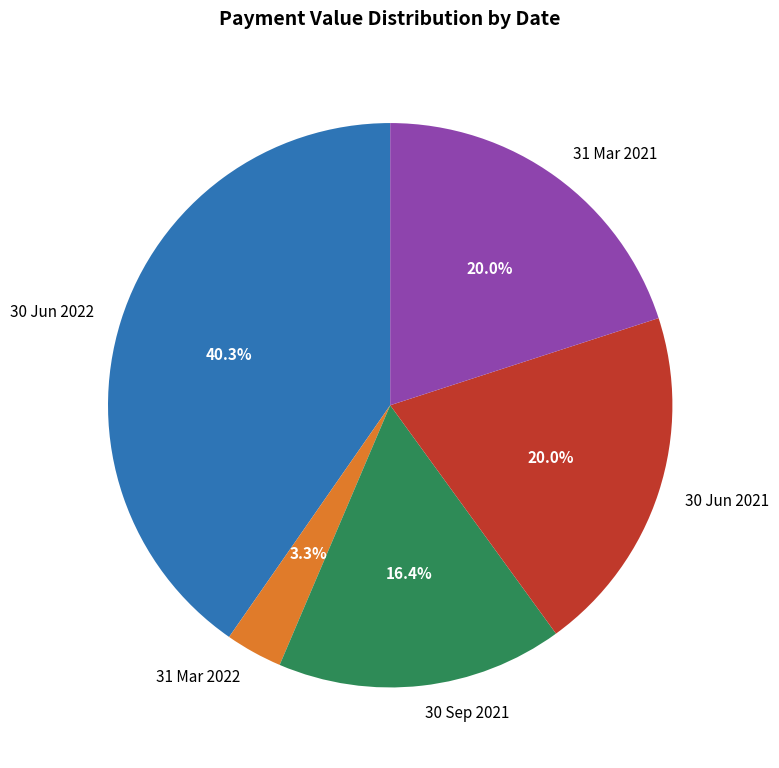

To the nearest percent, what percentage of the pie is 30 Jun 2021?

20%